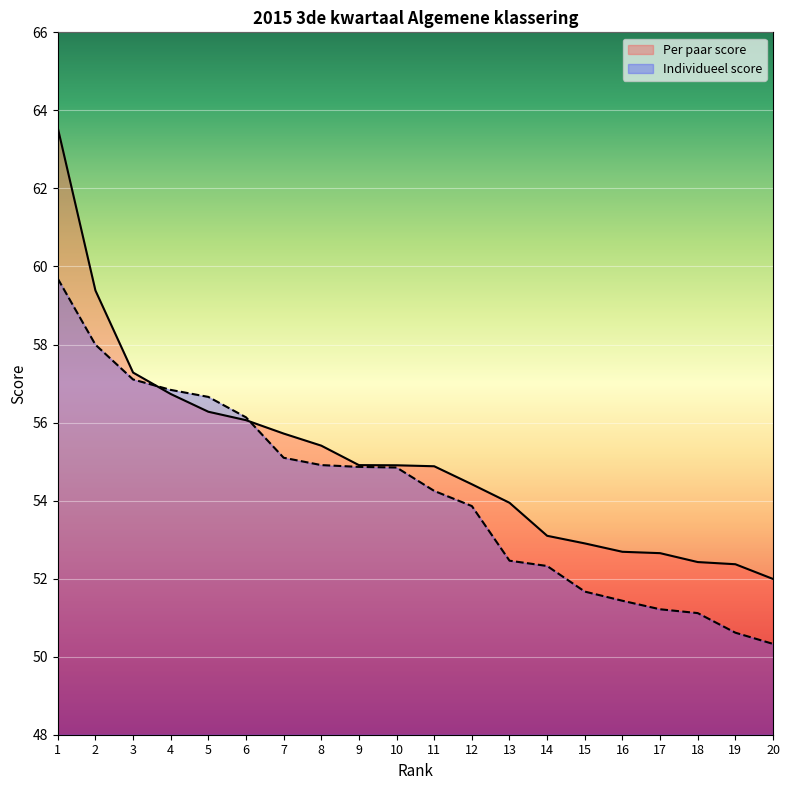

At which label is Individueel score closest to 55?

8